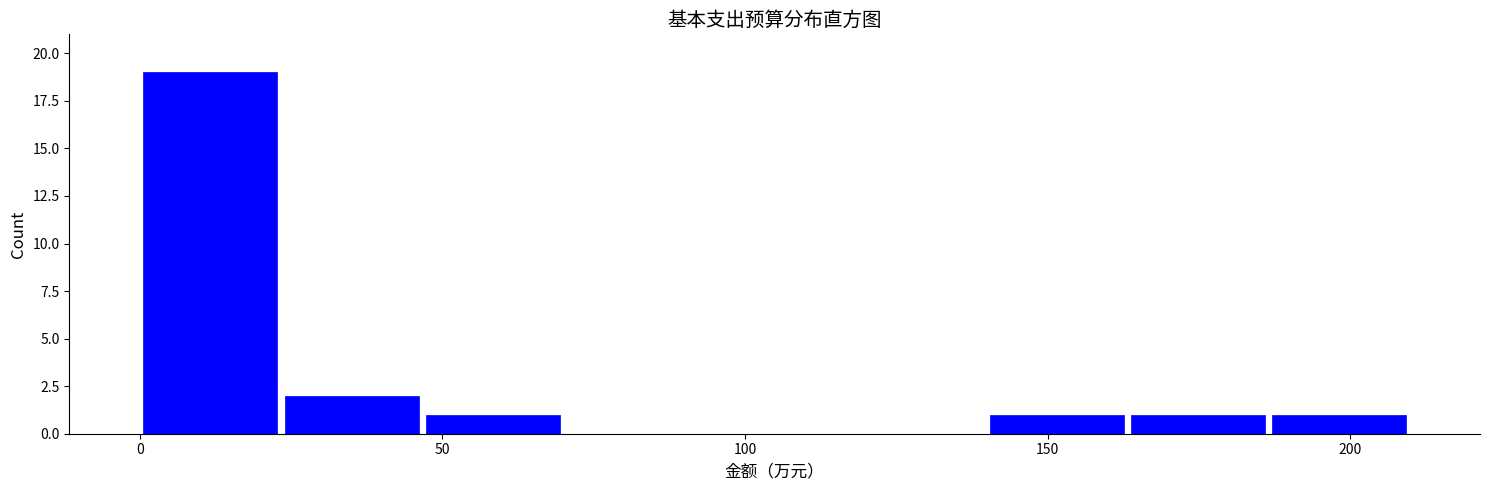

Reading left to right, list every bar in this chart as the range it spans on the x-axis followed by its height. Neither the bar edges nor the heights are printed on the chart, so give them approximately, as read against the axes.

0 to 25: 19
25 to 45: 2
45 to 70: 1
70 to 95: 0
95 to 115: 0
115 to 140: 0
140 to 165: 1
165 to 185: 1
185 to 210: 1